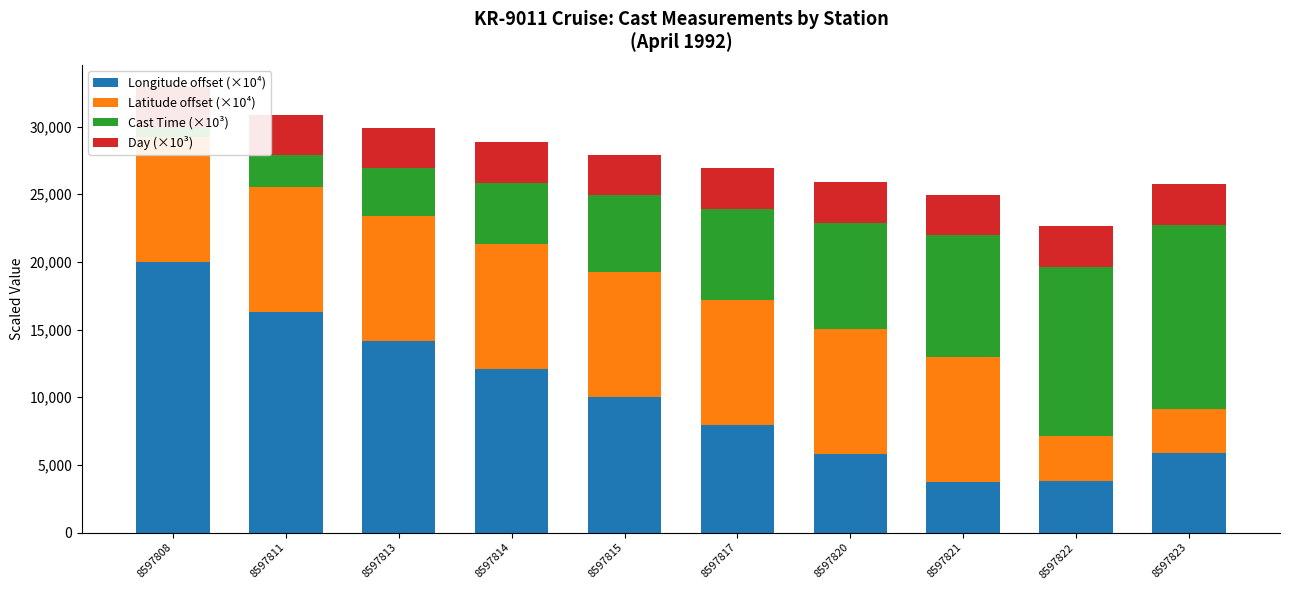

How many series are shown in this chart?

4